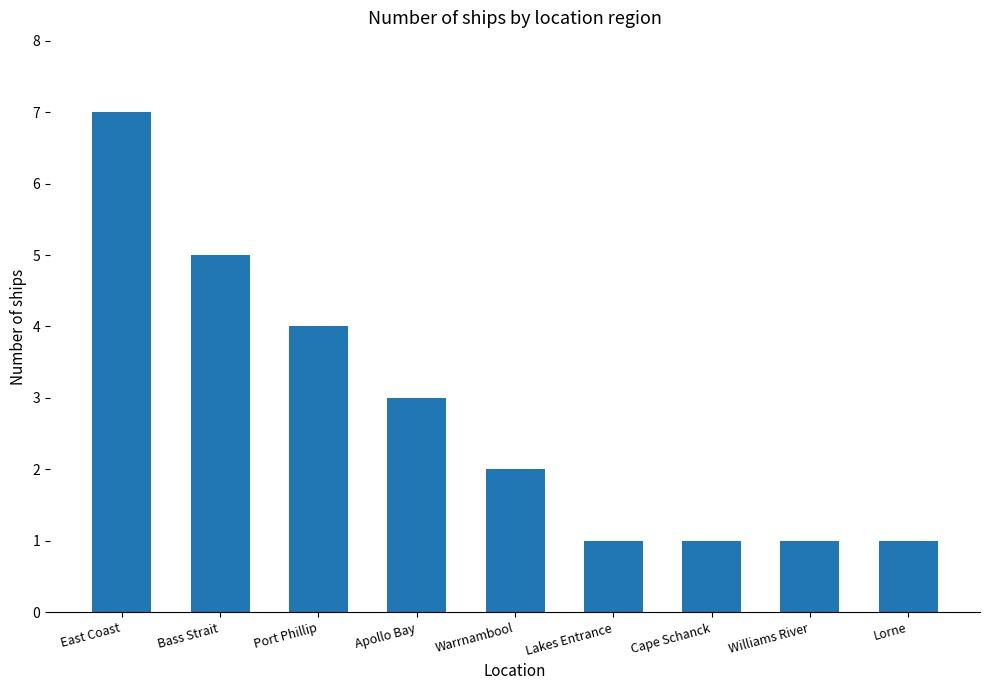

The chart shows a value of 1 at Apollo Bay. True or false?

False